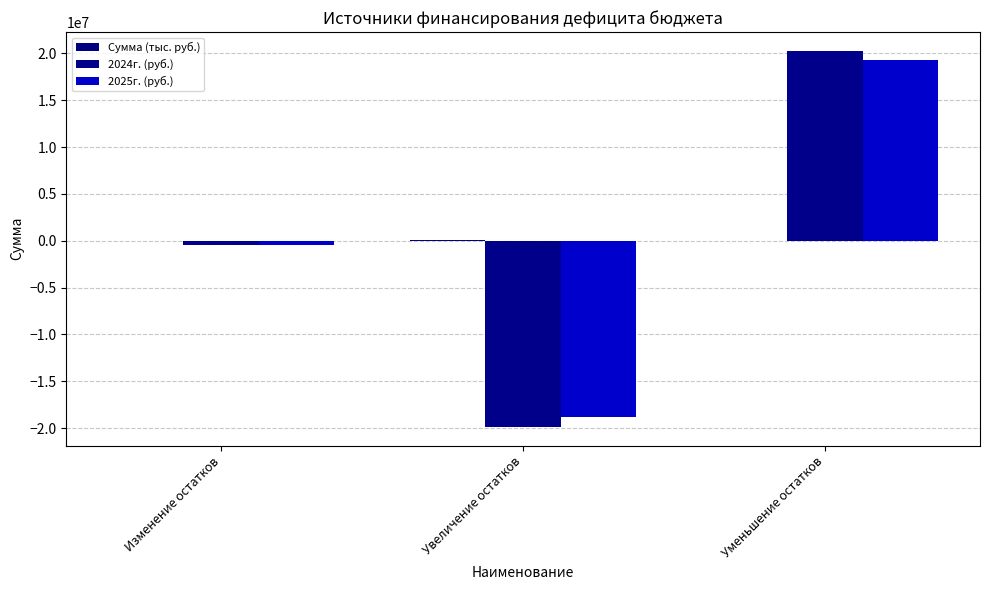

Is it true that 2025г. (руб.) equals -18785470.0 at Увеличение остатков?

True